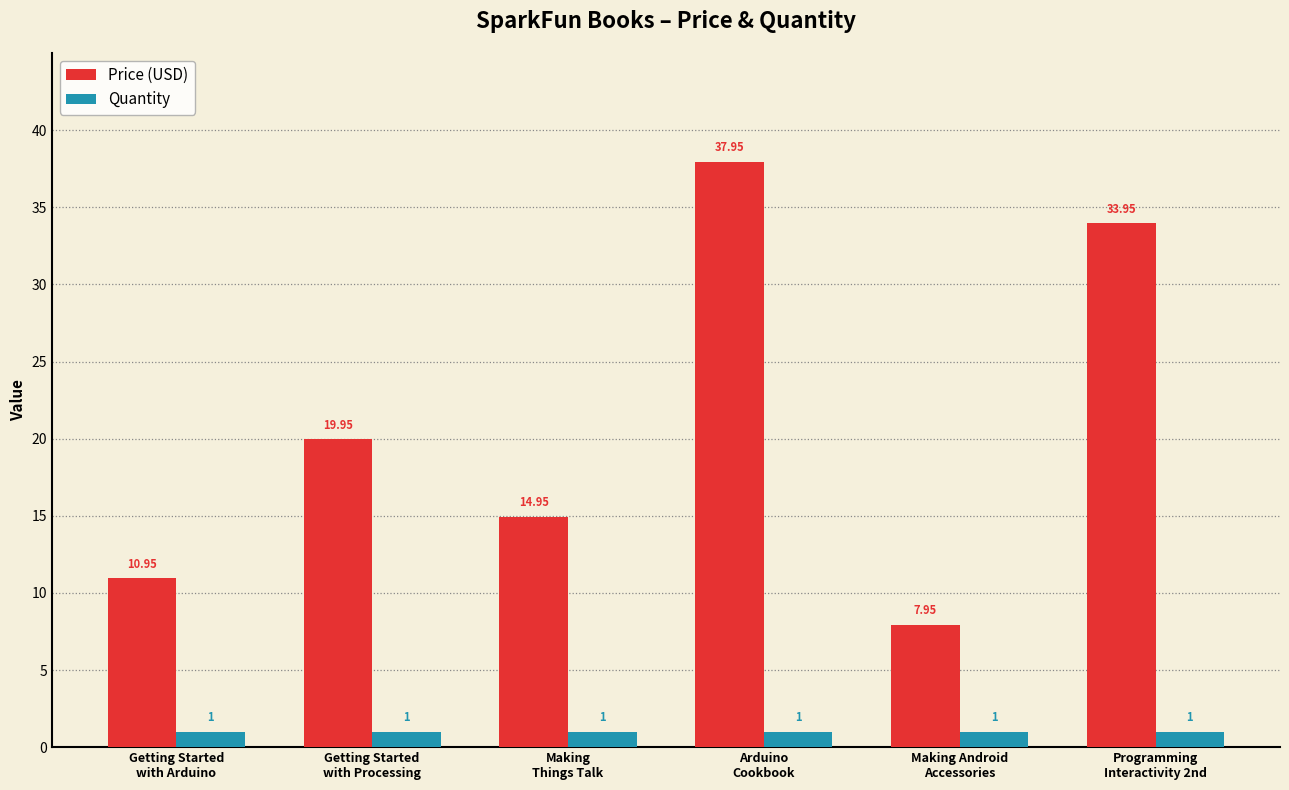

The Quantity series shows 1.0 at Arduino
Cookbook. True or false?

True